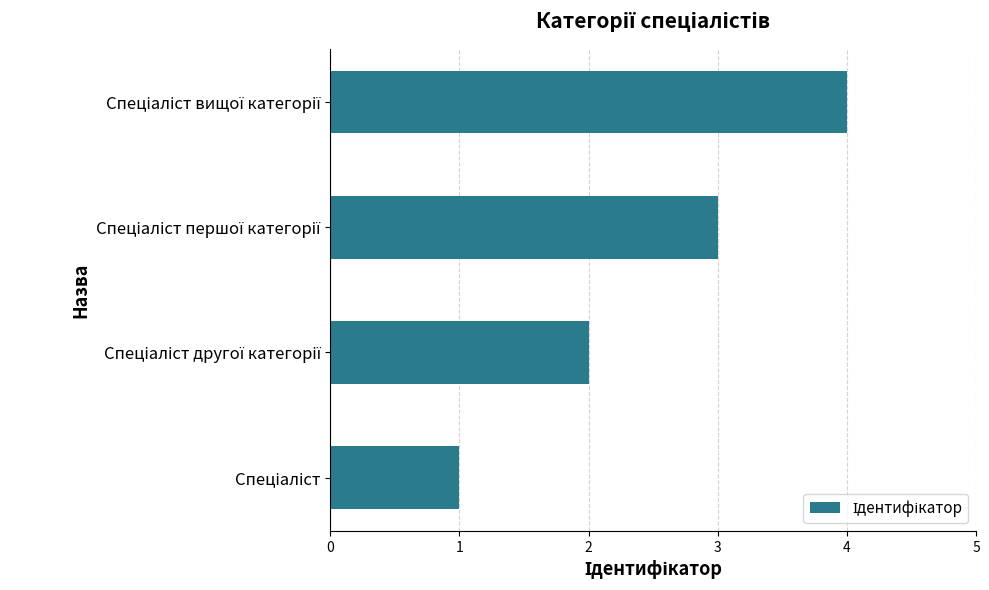

What is the sum of all values?

10